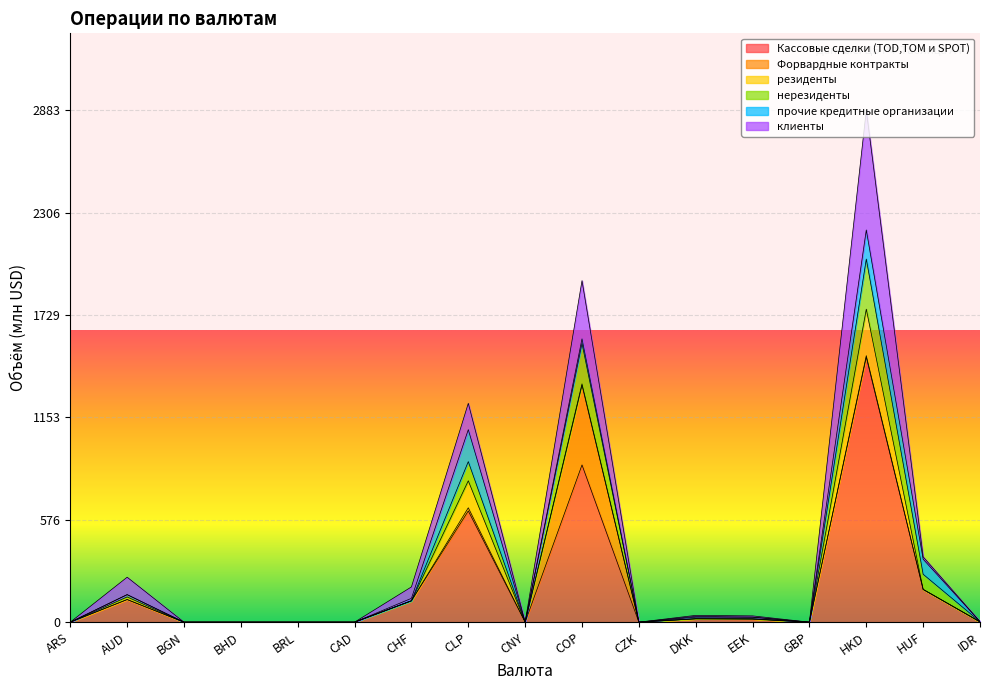

What is the label of the 17th point from the left?

IDR